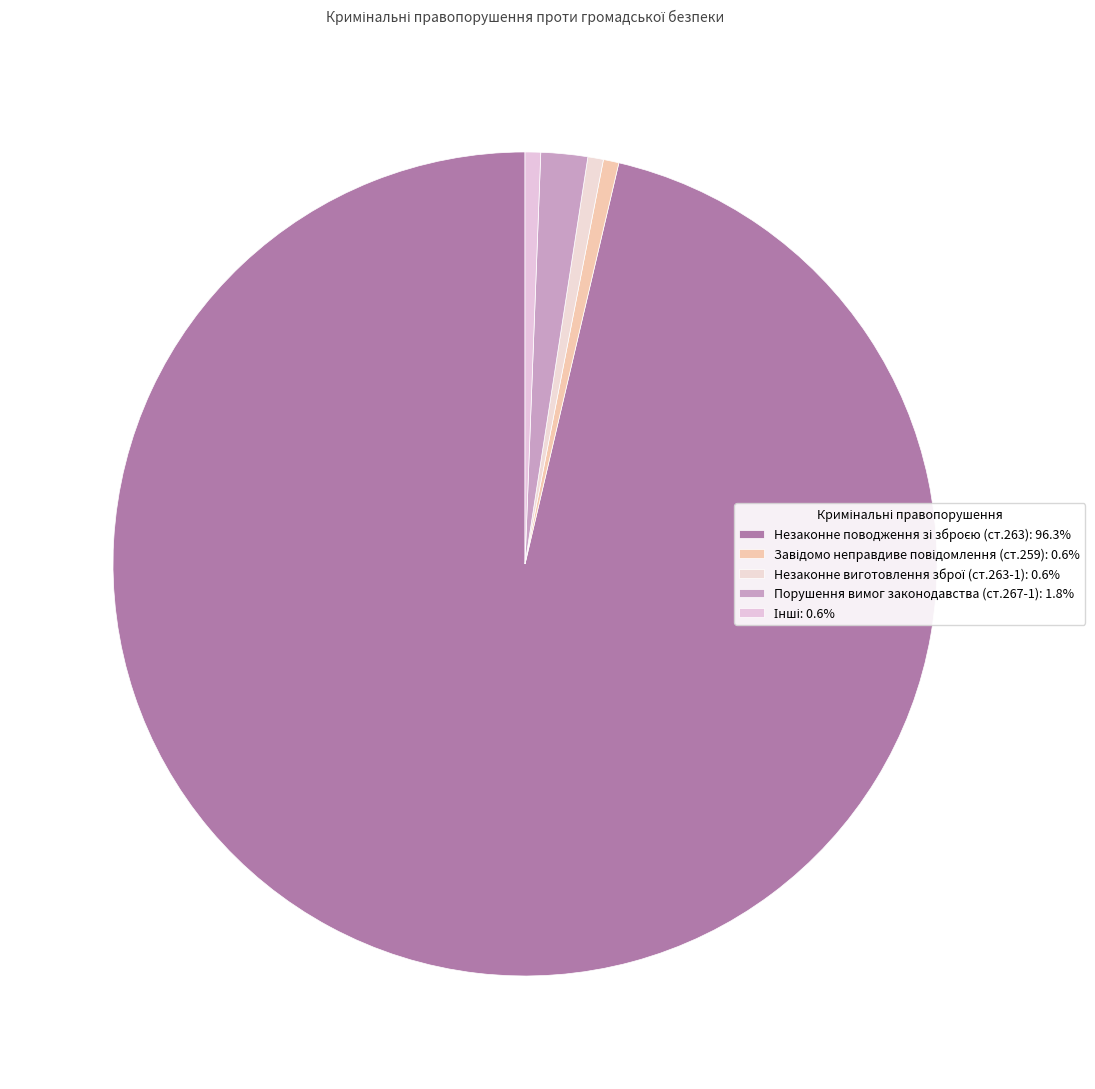

Is there a majority slice in this chart?

Yes